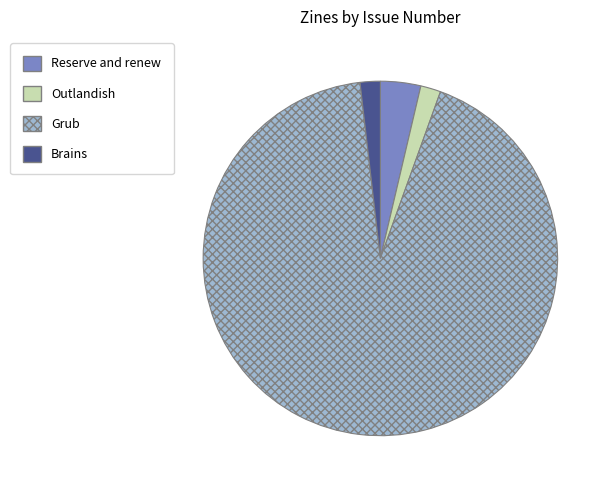

Is there a majority slice in this chart?

Yes